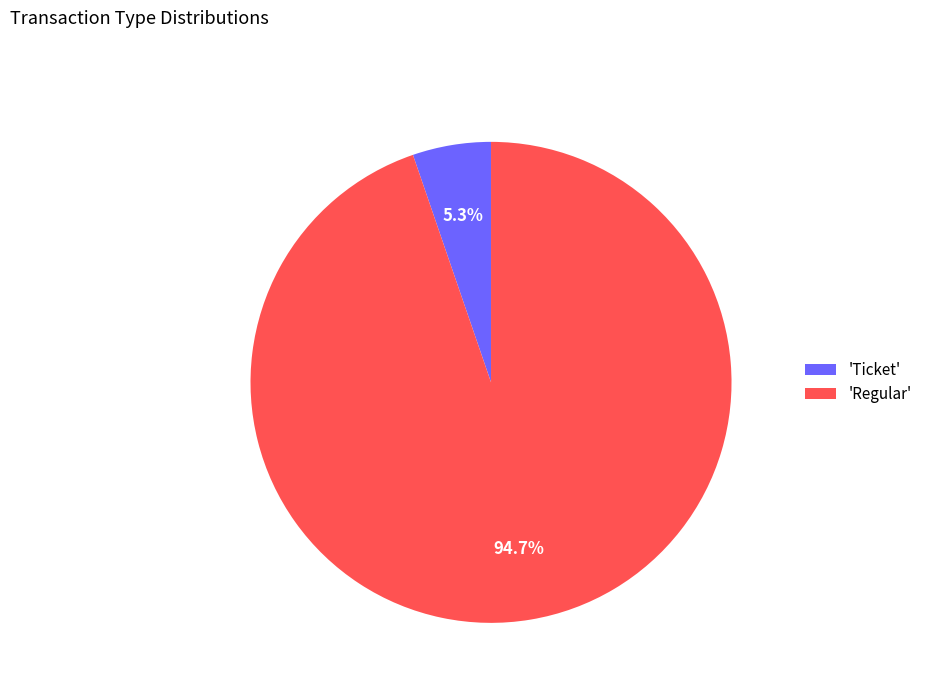

Count the number of slices in the pie.

2